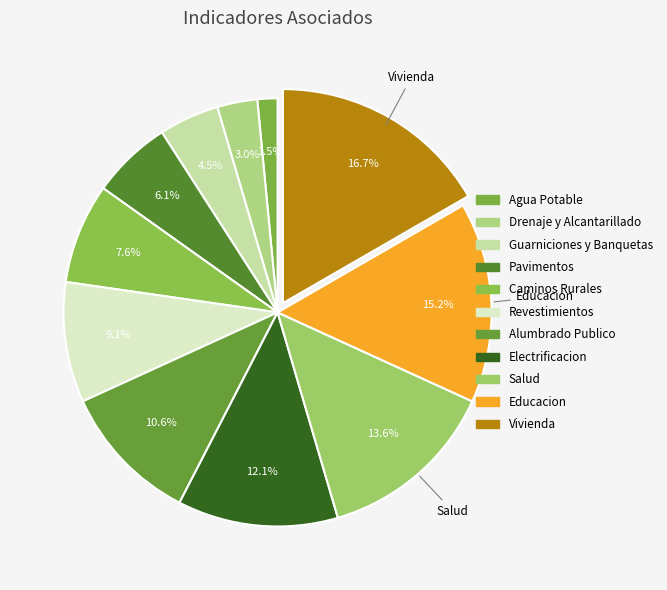

What portion of the pie excludes Salud?

86.4%